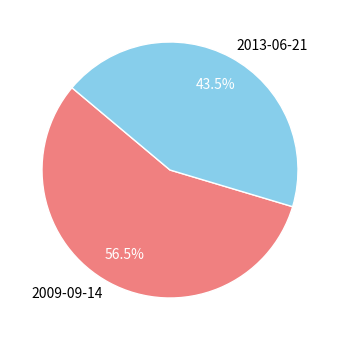

Is the sum of 2013-06-21 and 2009-09-14 greater than half?

Yes